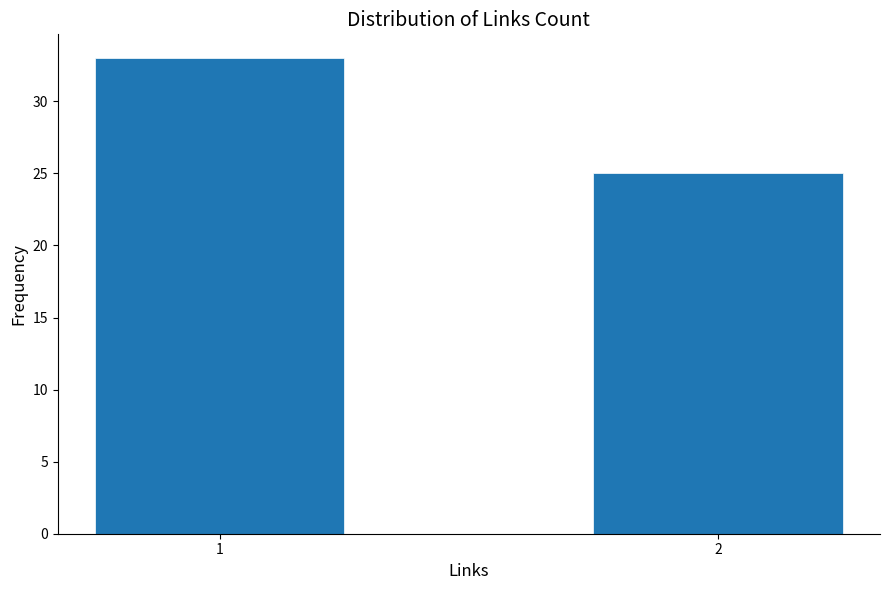

Reading right to left, list all the values displayed in this chart.

25	33